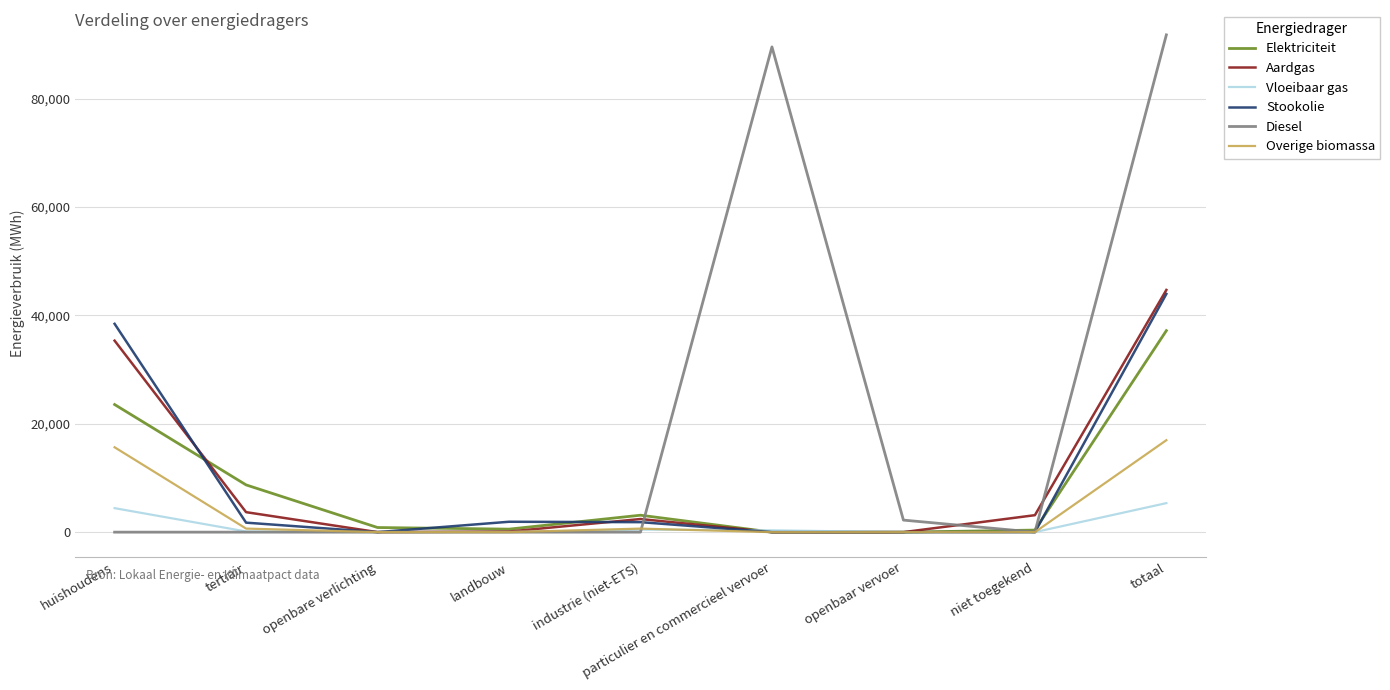

What is the spread (max minus min) of values at huishoudens?

38436.1